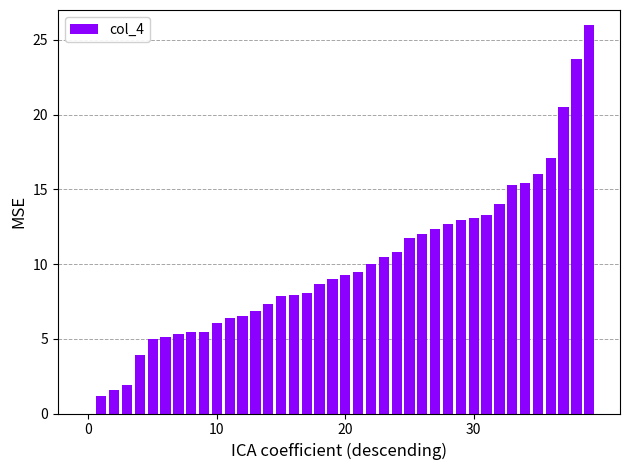

What is the sum of all values?

395.9